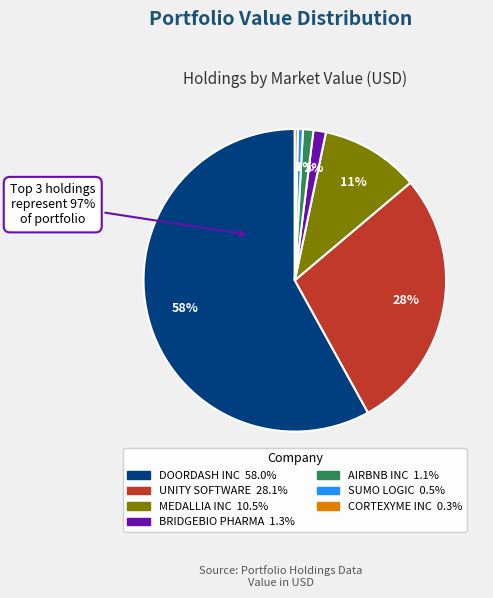

What percentage is the BRIDGEBIO PHARMA INC slice, to the nearest percent?

1%